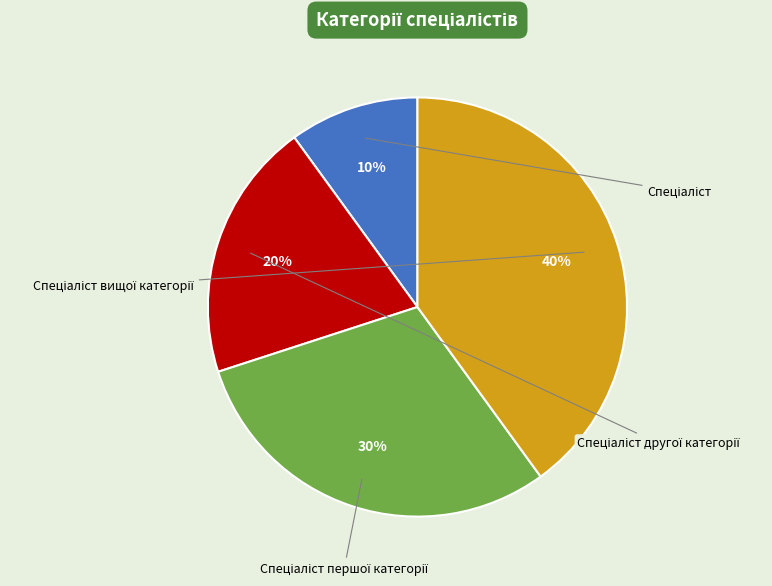

How many slices are in this pie chart?

4